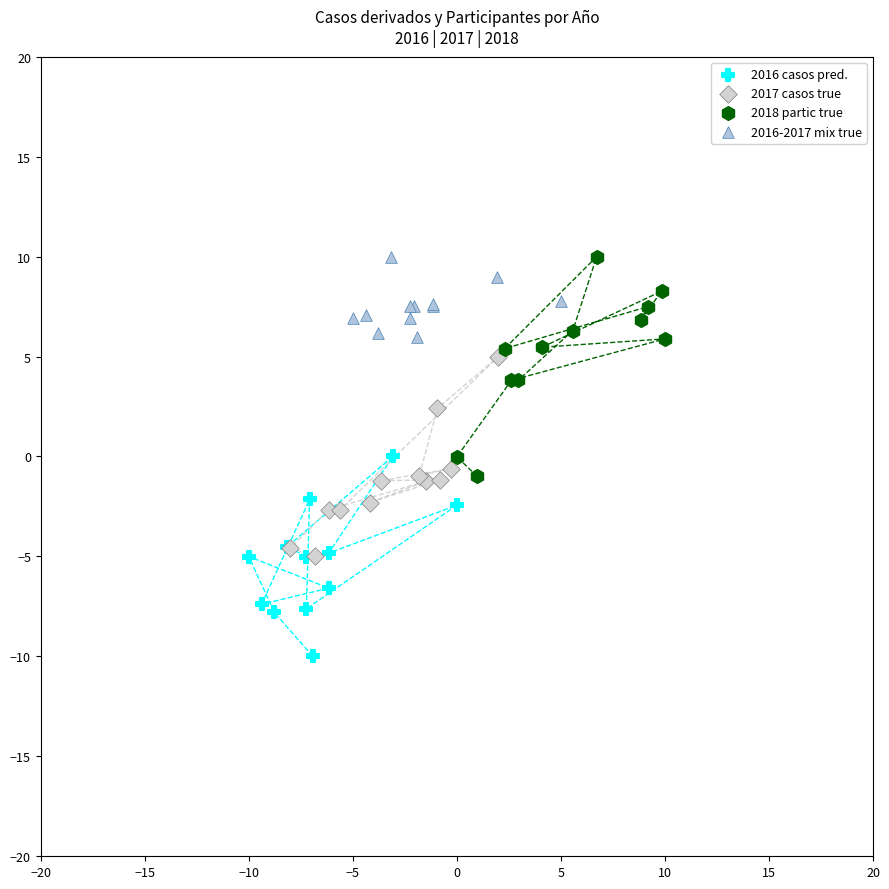

Which series contains the lowest Y value?

2016 casos pred.